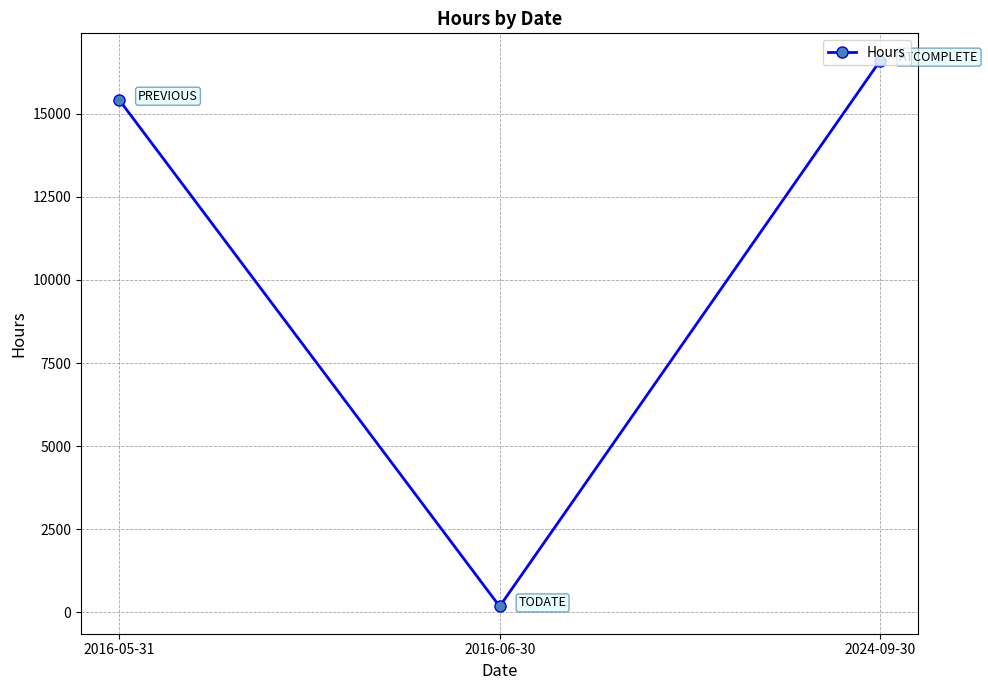

What is the smallest value displayed?

176